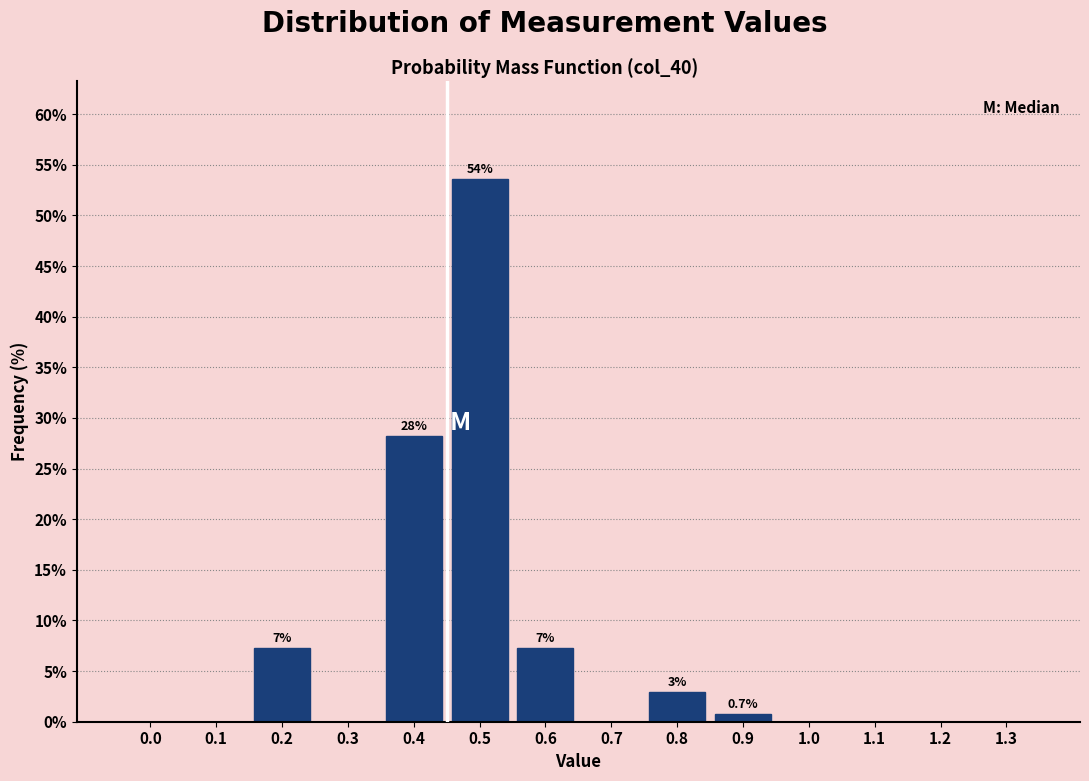

Reading right to left, what are all the values shown in this chart?

1.3=0.0	1.2=0.0	1.1=0.0	1.0=0.0	0.9=0.7	0.8=2.9	0.7=0.0	0.6=7.2	0.5=53.6	0.4=28.3	0.3=0.0	0.2=7.2	0.1=0.0	0.0=0.0